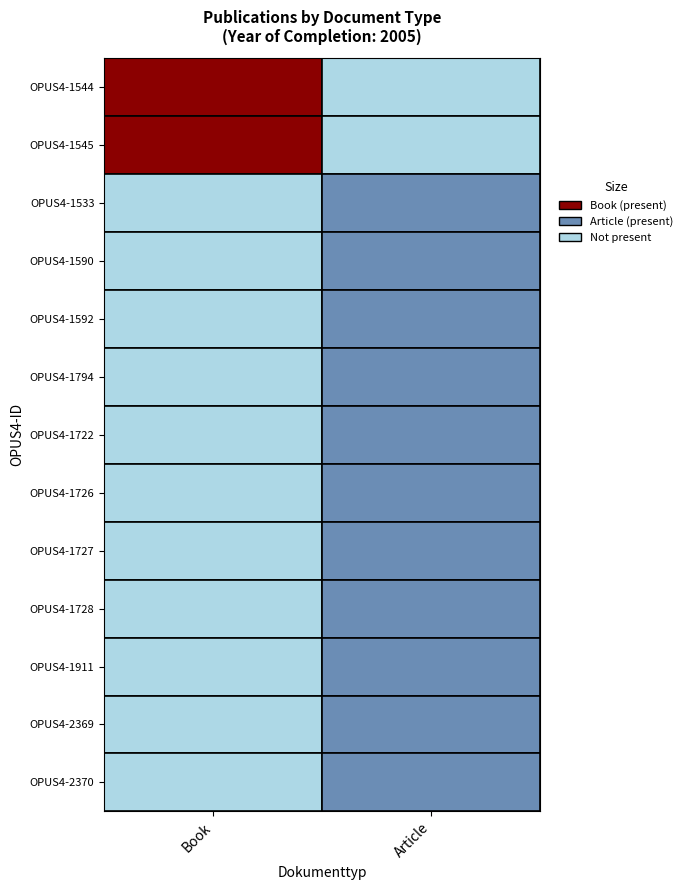

The value of OPUS4-1911 at Book is 0. True or false?

True